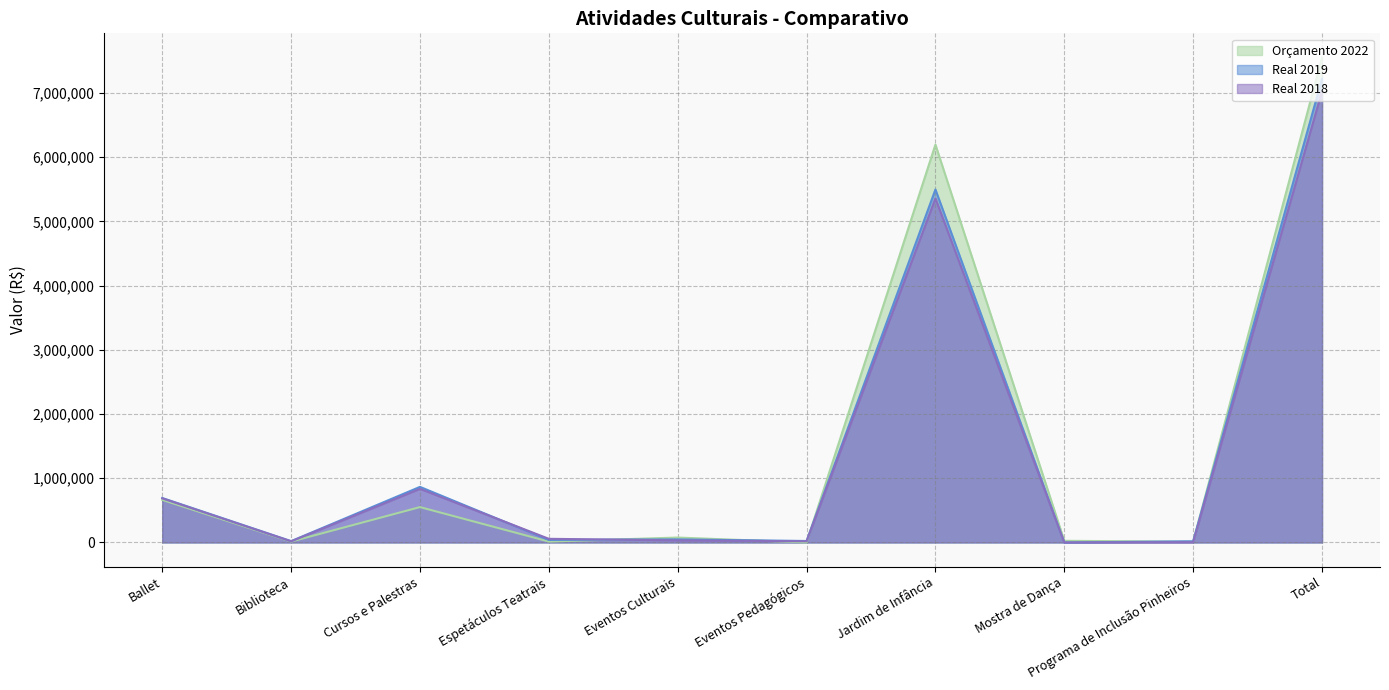

Which series has the largest total across all categories?

Orçamento 2022